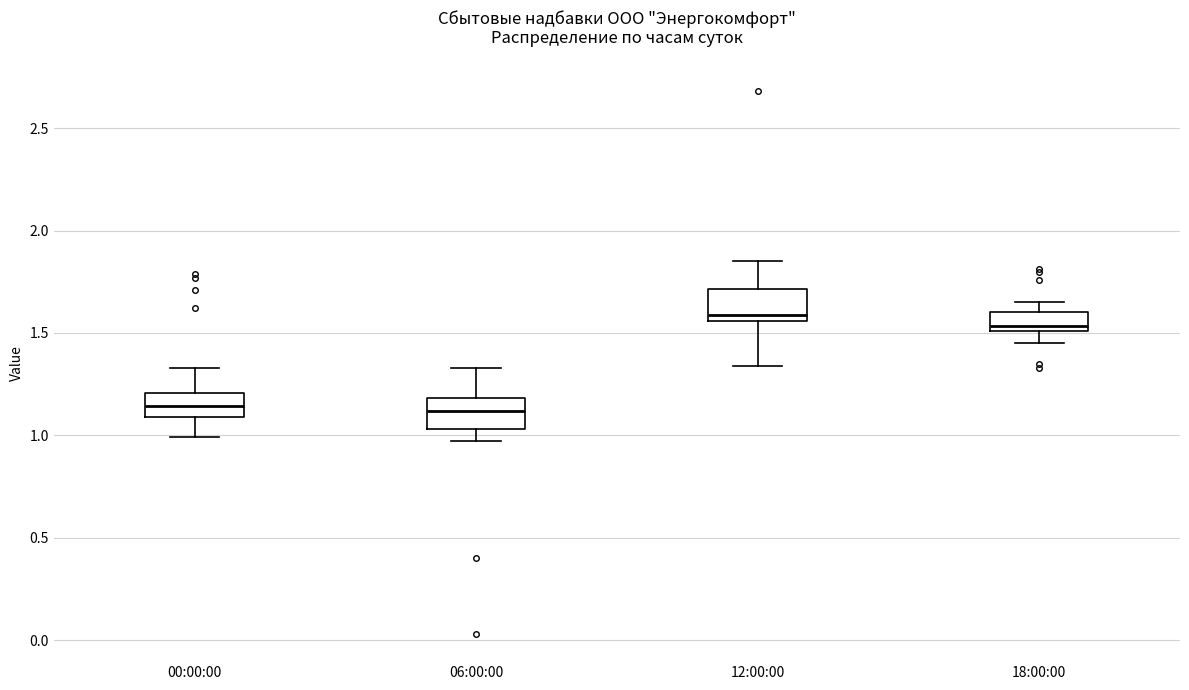

Where does the lower whisker of the box for 06:00:00 end on the y-axis? The values are not printed on the chart, so give them approximately, as read against the axis.

0.95